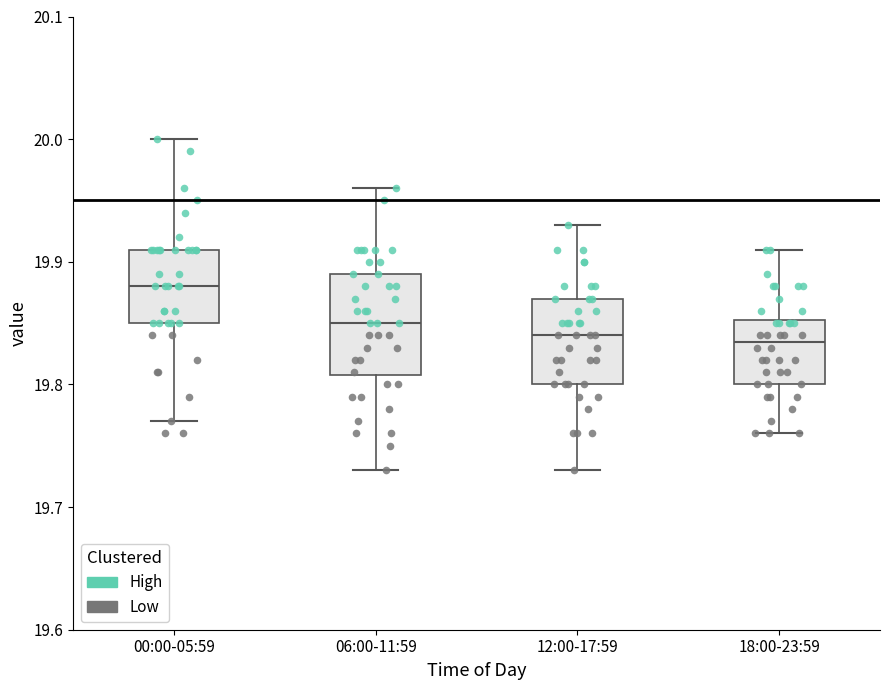

Comparing the boxes themselves (not the whiskers), which one is the tallest?

06:00-11:59